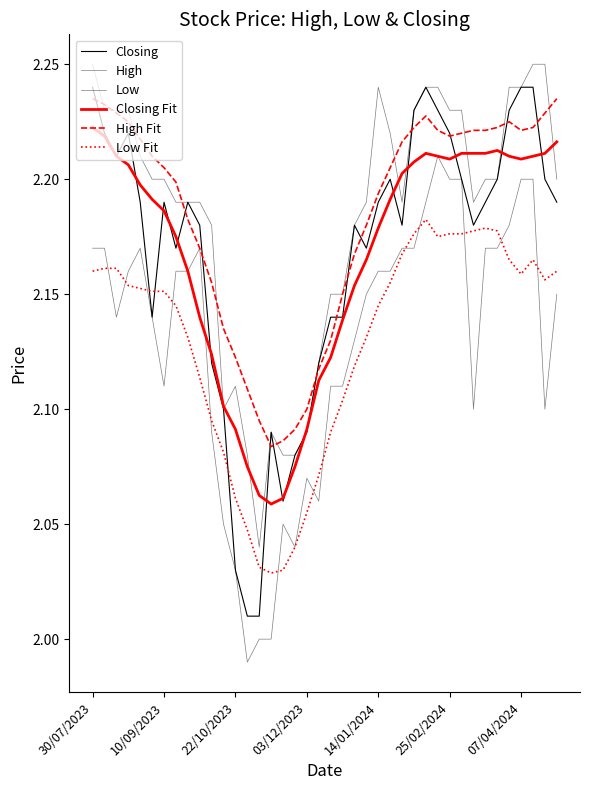

Does the chart display data point markers on the line(s)?

No